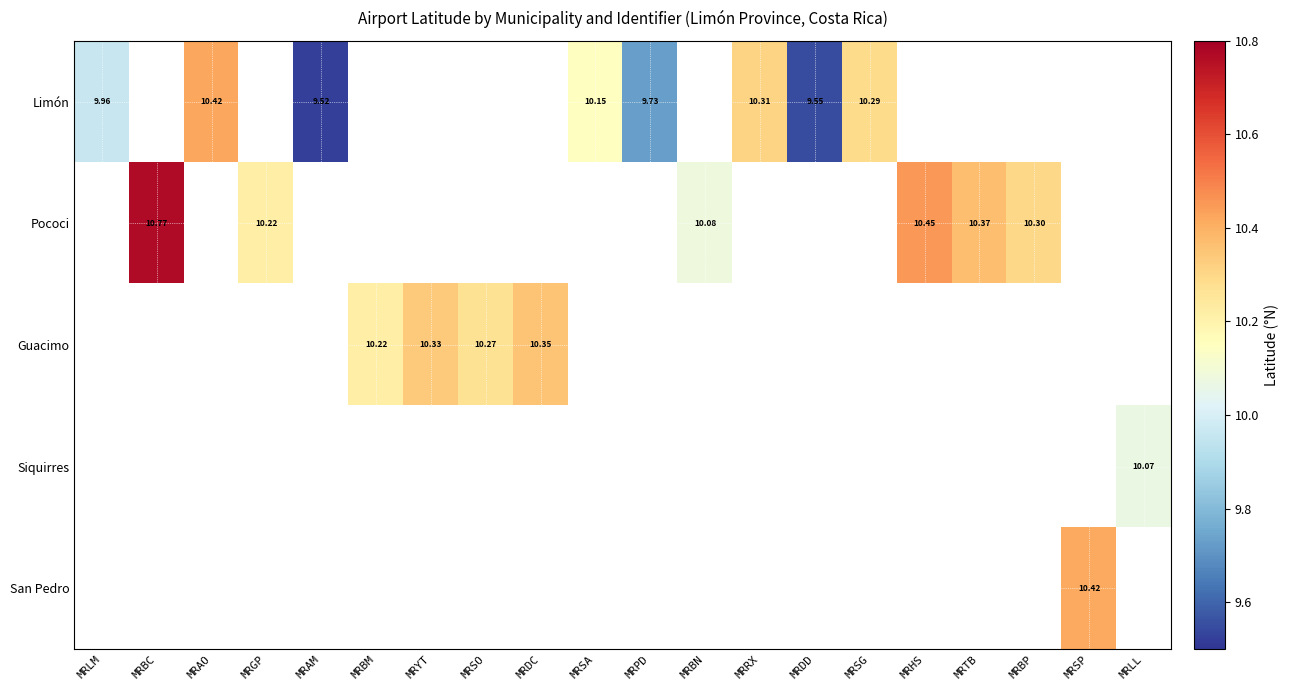

At how many categories does at least one series exceed 10?

16